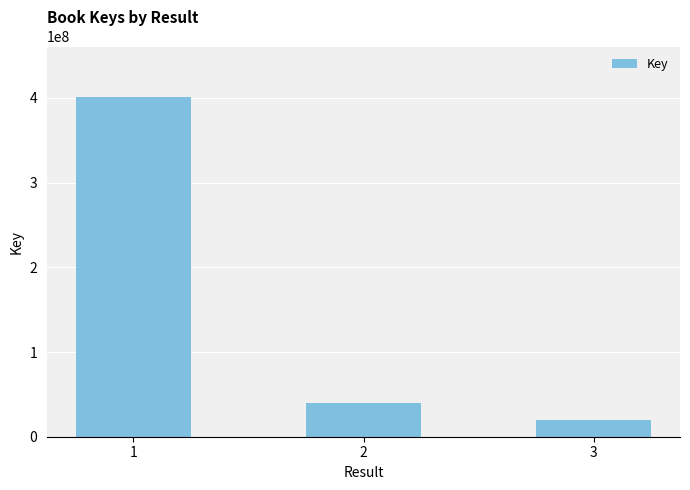

Are the bars grouped side by side (vs. stacked)?

No